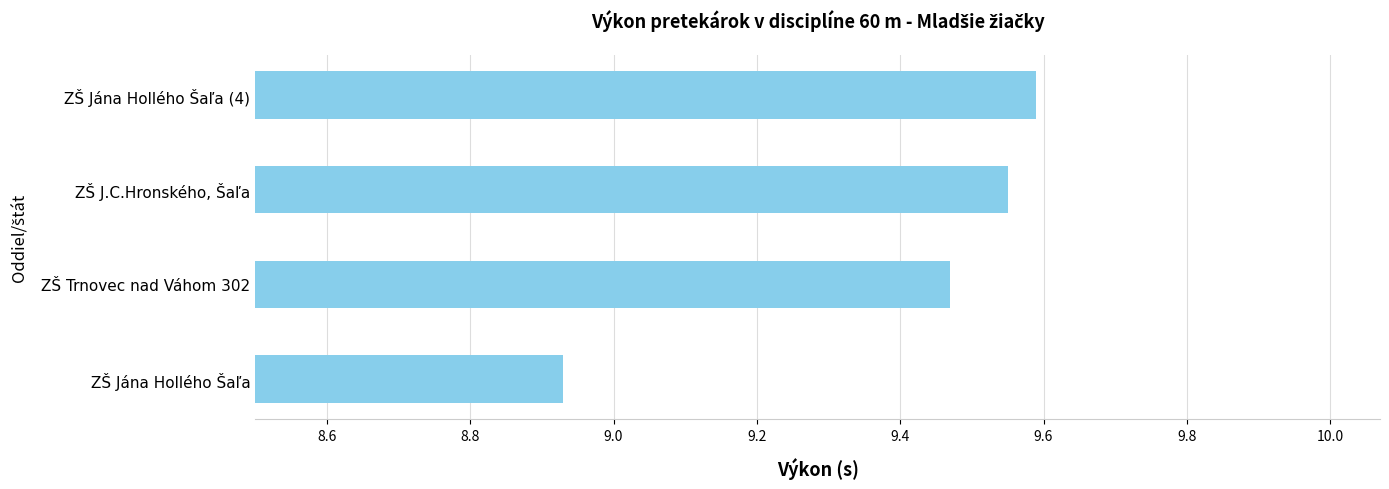

The value at ZŠ Jána Hollého Šaľa (4) is 5.6. True or false?

False